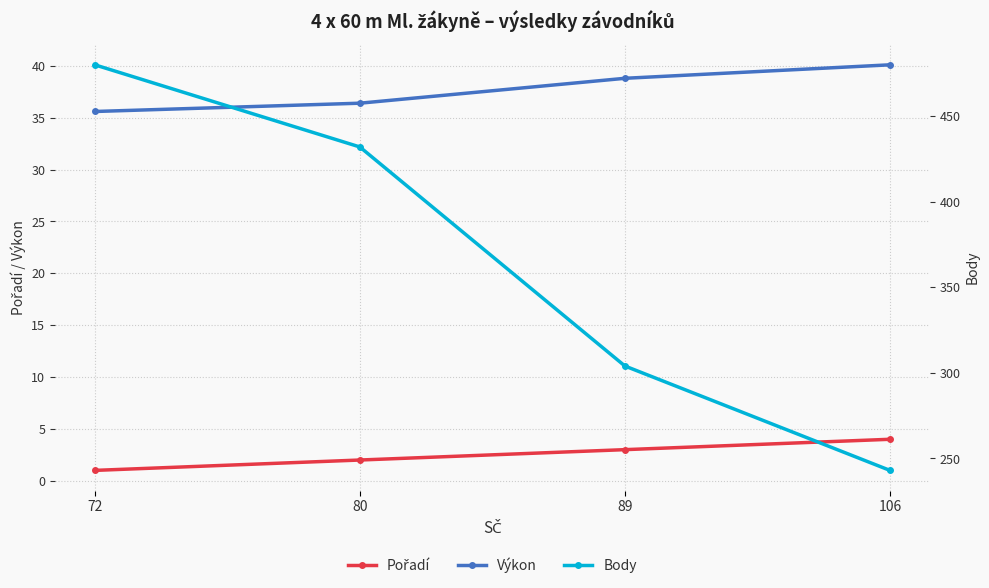

Does the chart display data point markers on the line(s)?

Yes